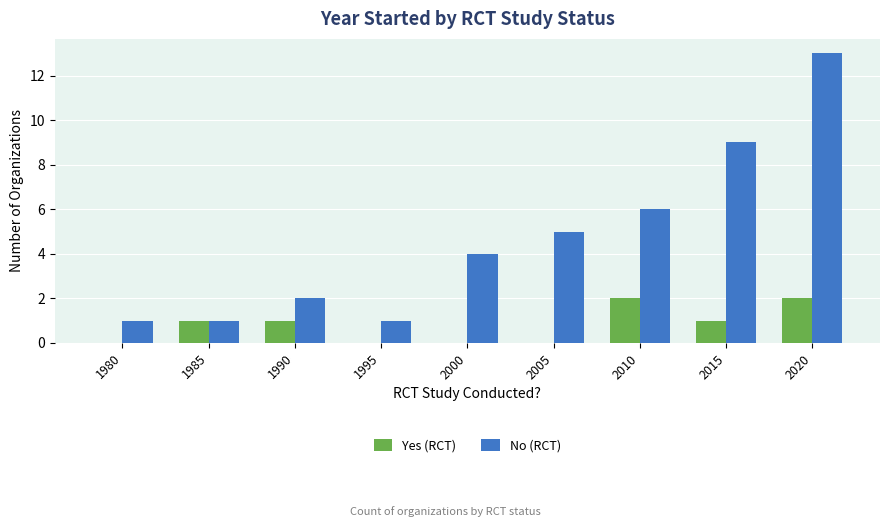

What are all the series names shown in the legend?

Yes (RCT), No (RCT)